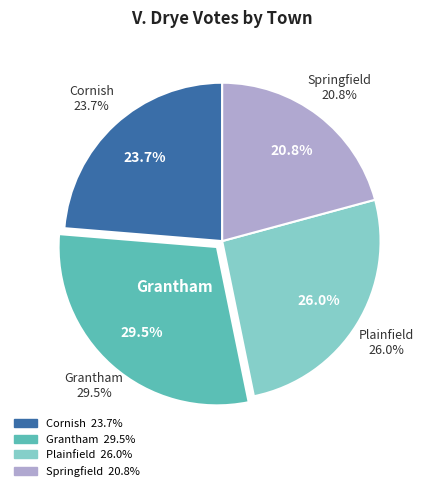

How many slices are in this pie chart?

4